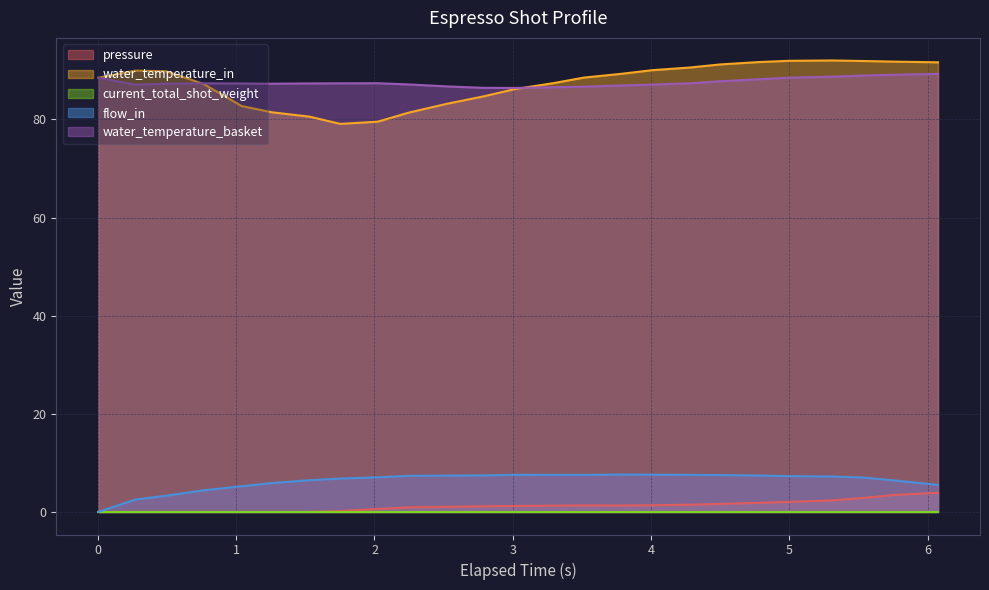

What is the sum of all flow_in values?

157.7